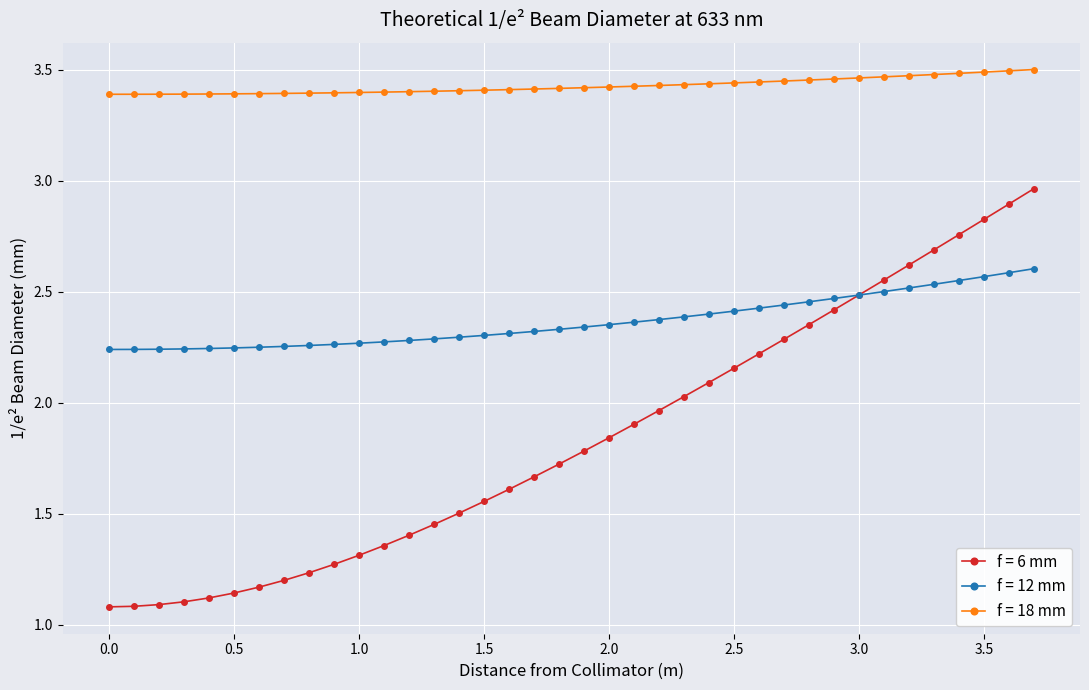

List the series in order of their peak value, highest first.

f = 18 mm, f = 6 mm, f = 12 mm